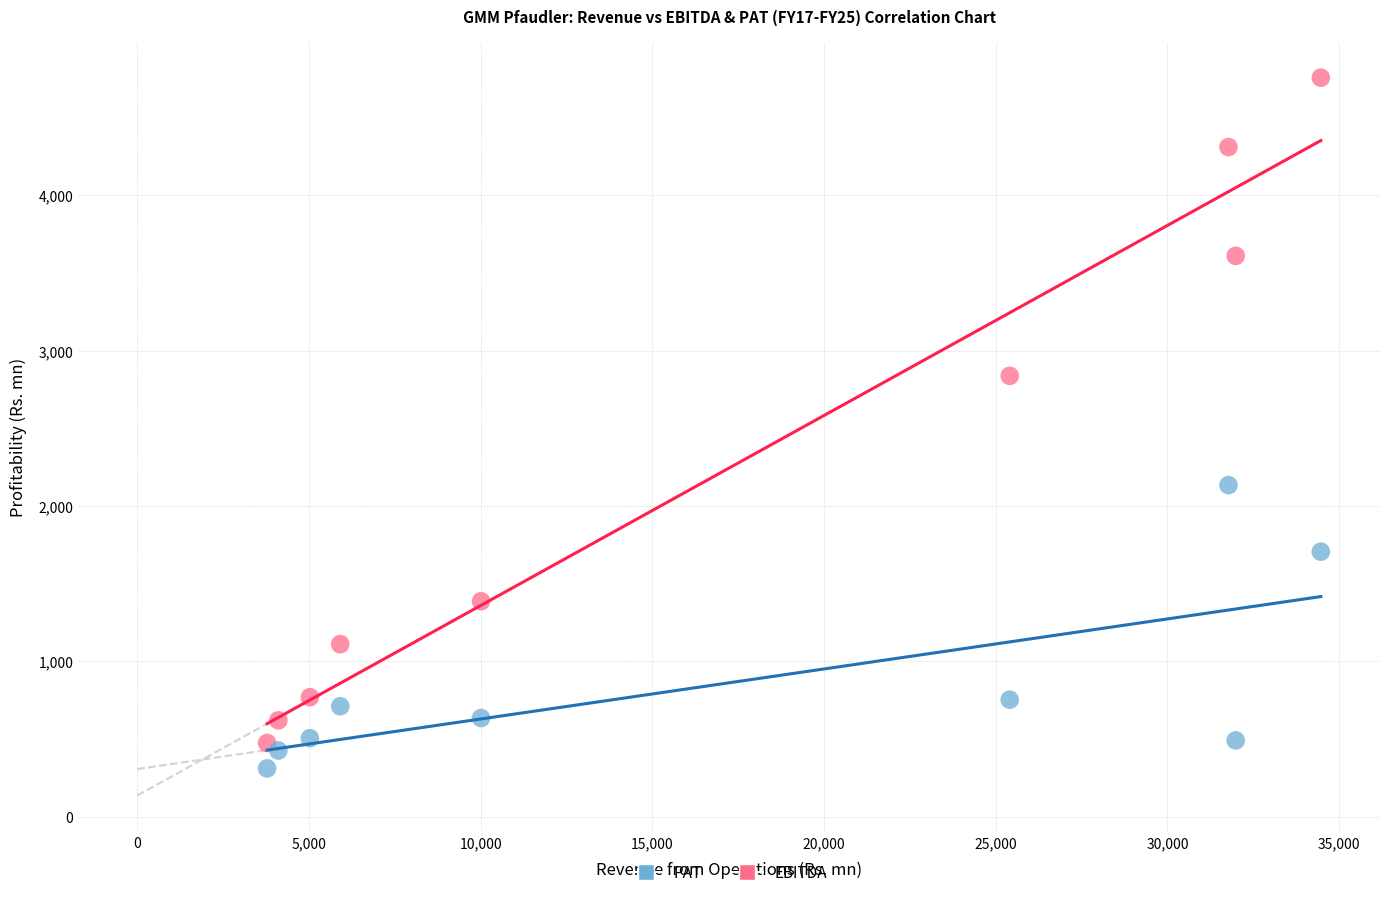

In the PAT series, what Y value is closest to 1223?

753.6